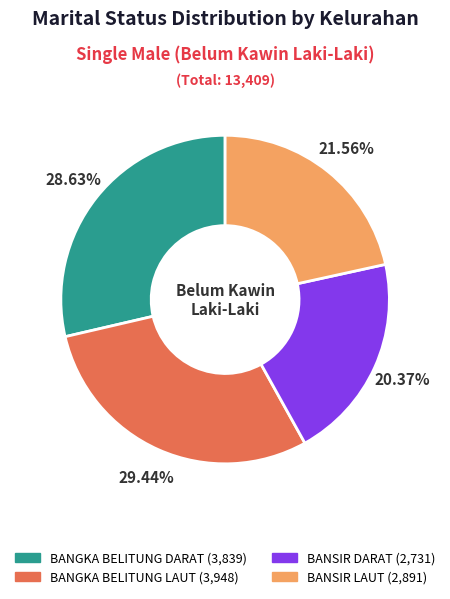

Approximately how many times larger is the value at BANSIR LAUT compared to BANGKA BELITUNG LAUT?

0.7